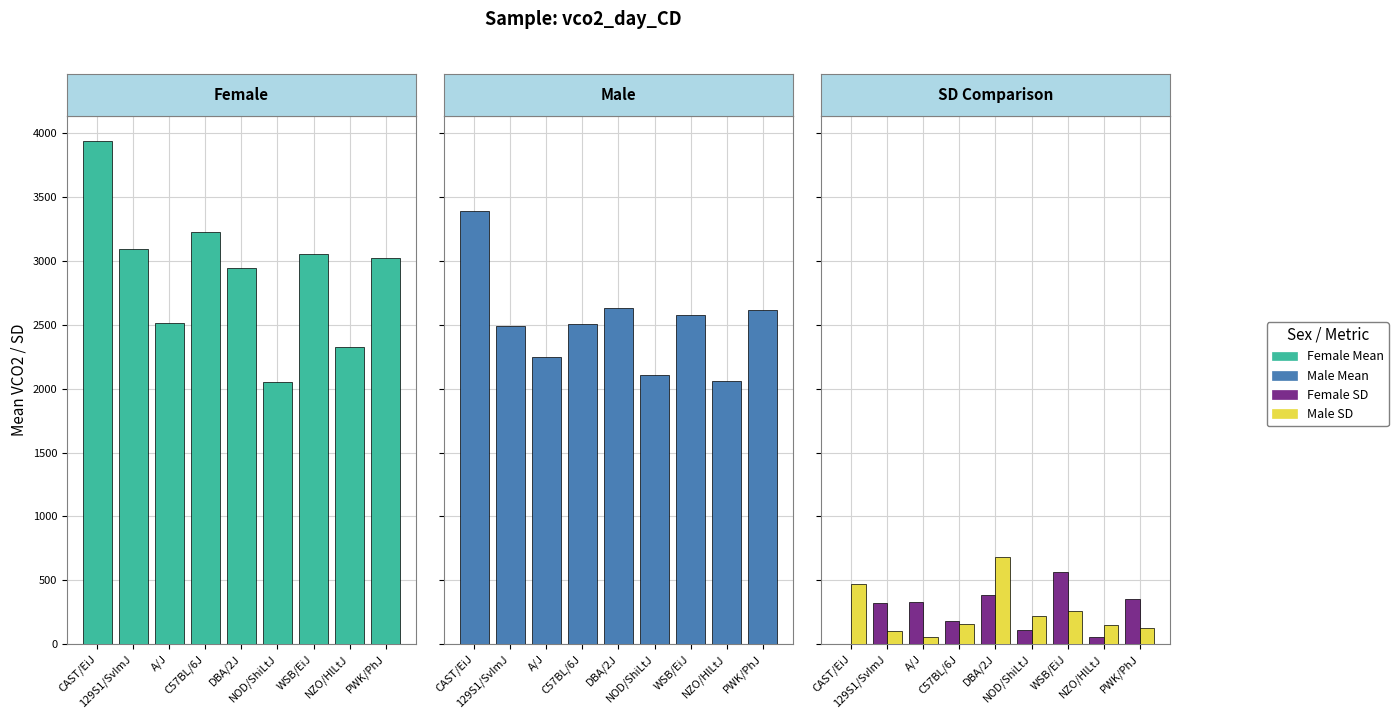

Are the bars horizontal?

No